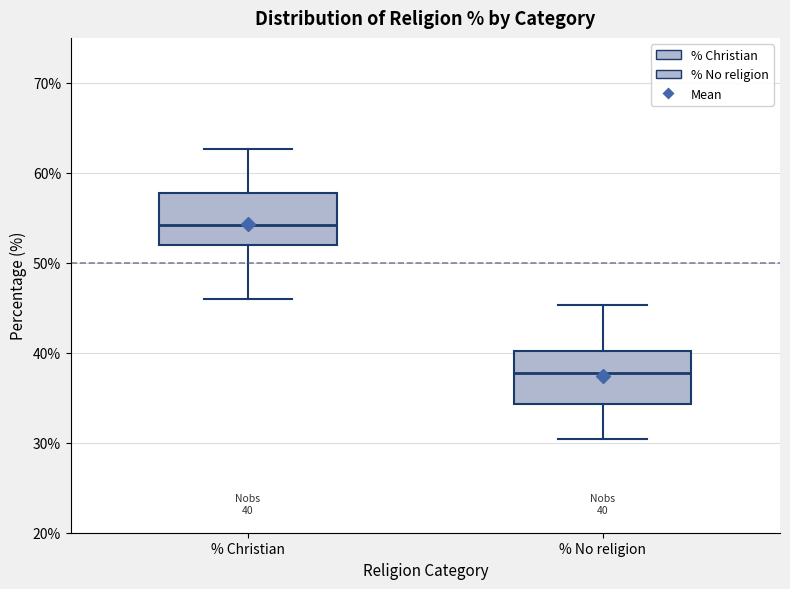

Which box's median line is the lowest?

% No religion